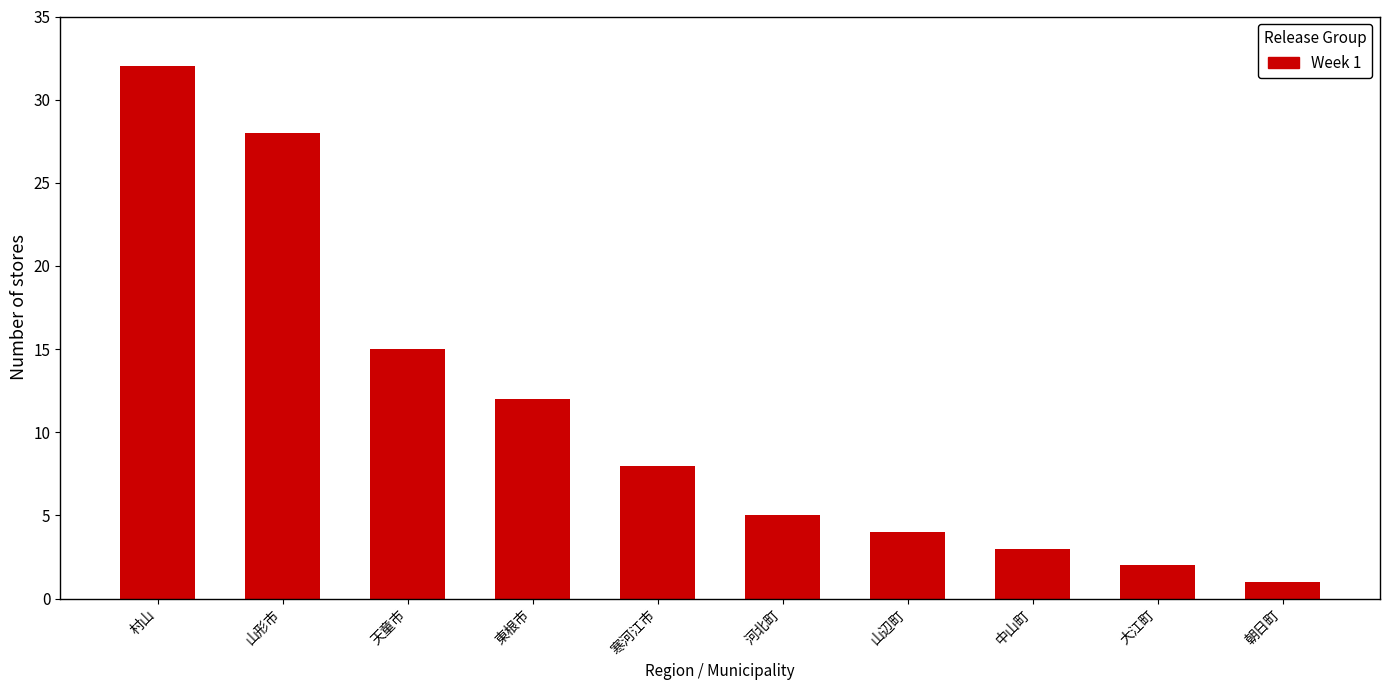

Reading right to left, list all the values displayed in this chart.

朝日町=1	大江町=2	中山町=3	山辺町=4	河北町=5	寒河江市=8	東根市=12	天童市=15	山形市=28	村山=32